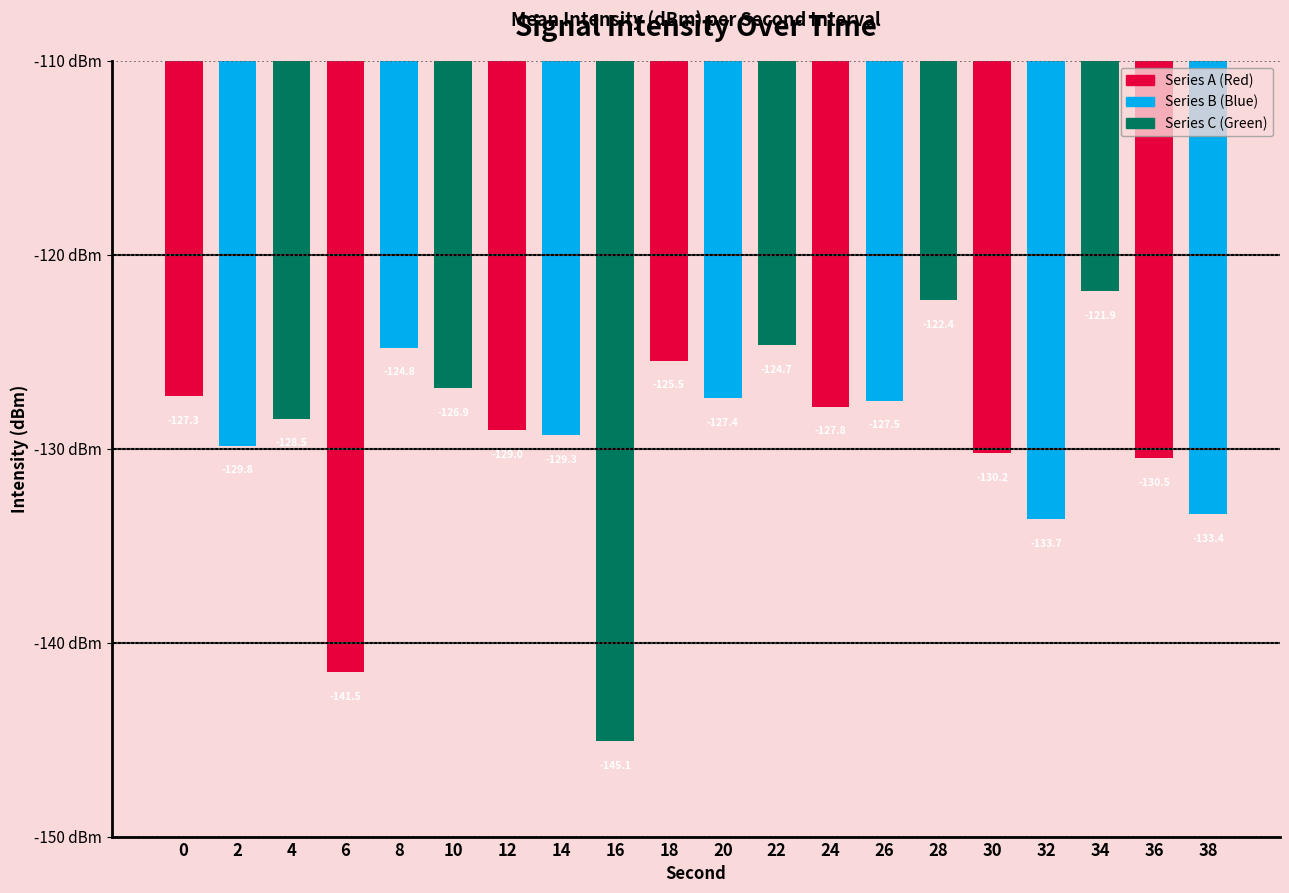

The value at 14 is -79.4. True or false?

False